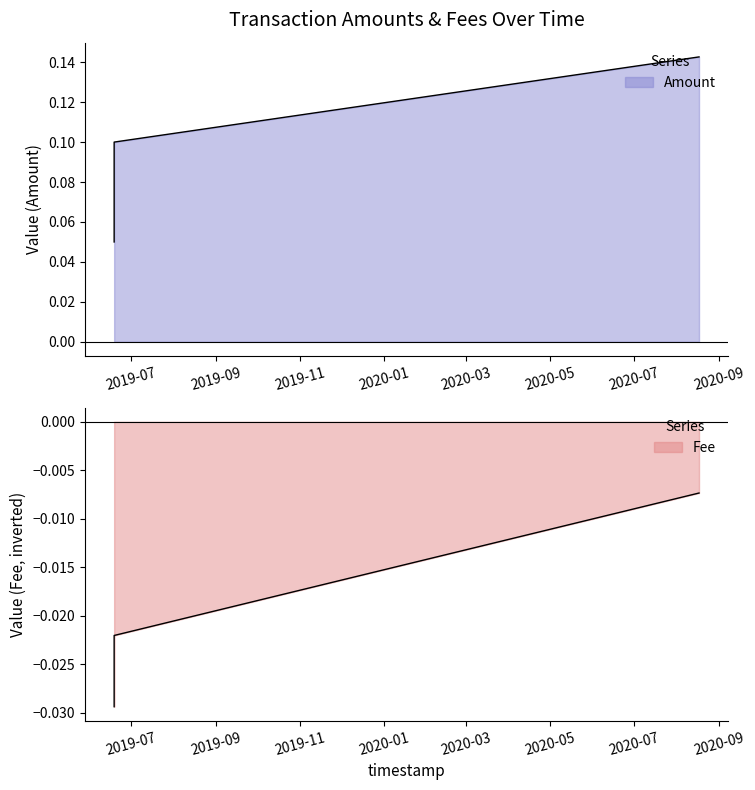

At how many categories does at least one series exceed 0?

3